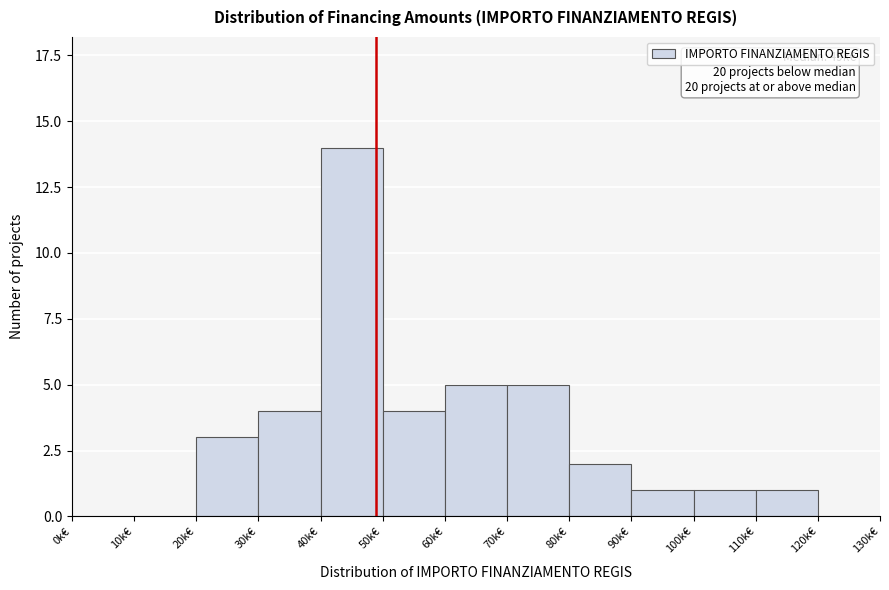

Reading right to left, list all the values displayed in this chart.

120k€=0	110k€=1	100k€=1	90k€=1	80k€=2	70k€=5	60k€=5	50k€=4	40k€=14	30k€=4	20k€=3	10k€=0	0k€=0